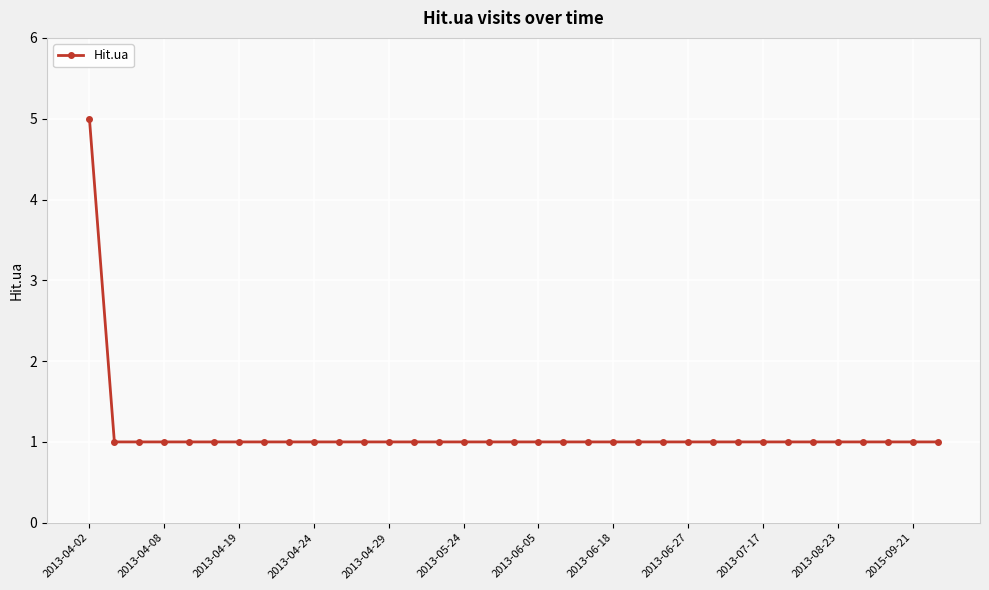

What is the difference between the maximum and minimum values?

4